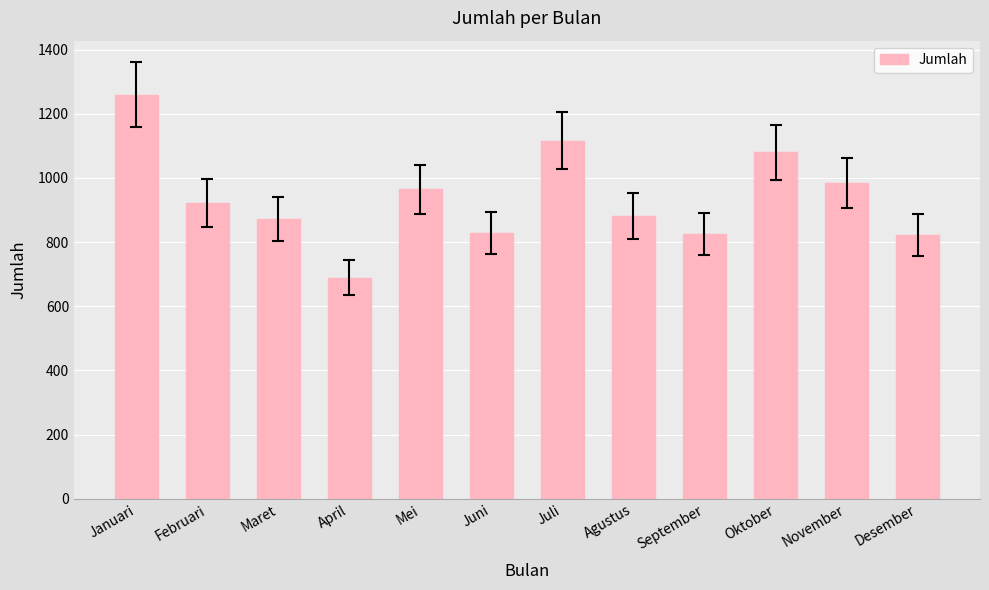

Is it true that the value at Maret is 1292?

False